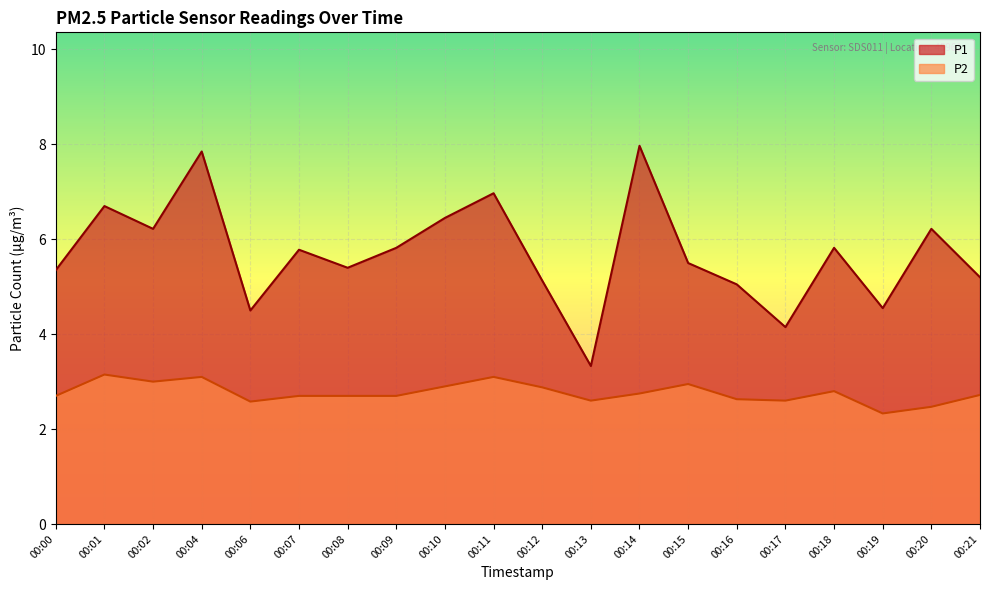

Reading left to right, list all the values displayed in this chart.

P1: 00:00=5.3	00:01=6.7	00:02=6.2	00:04=7.8	00:06=4.5	00:07=5.8	00:08=5.4	00:09=5.8	00:10=6.5	00:11=7.0	00:12=5.1	00:13=3.3	00:14=8.0	00:15=5.5	00:16=5.0	00:17=4.2	00:18=5.8	00:19=4.5	00:20=6.2	00:21=5.2
P2: 00:00=2.7	00:01=3.1	00:02=3.0	00:04=3.1	00:06=2.6	00:07=2.7	00:08=2.7	00:09=2.7	00:10=2.9	00:11=3.1	00:12=2.9	00:13=2.6	00:14=2.8	00:15=3.0	00:16=2.6	00:17=2.6	00:18=2.8	00:19=2.3	00:20=2.5	00:21=2.7